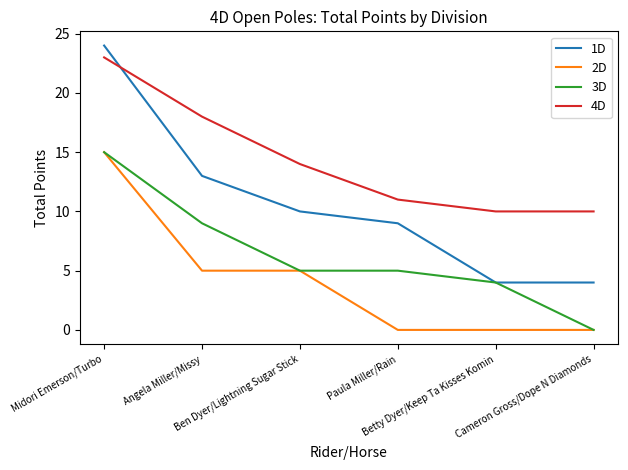

Which series has the largest total across all categories?

4D